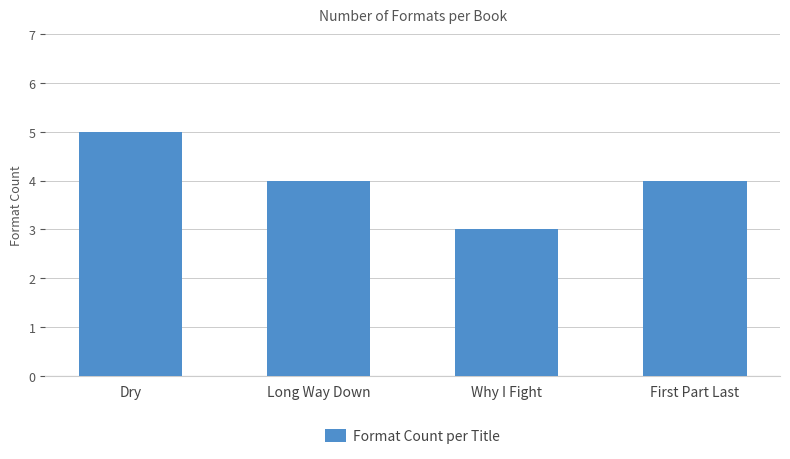

Is it true that the value at Long Way Down is 4?

True